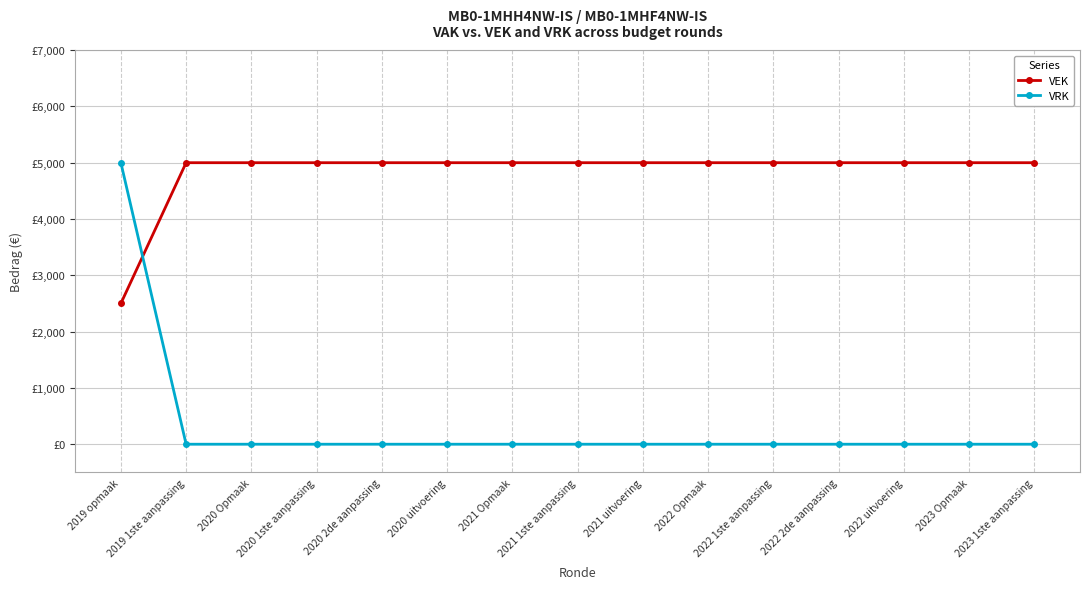

True or false: VRK and VEK intersect in this chart.

True